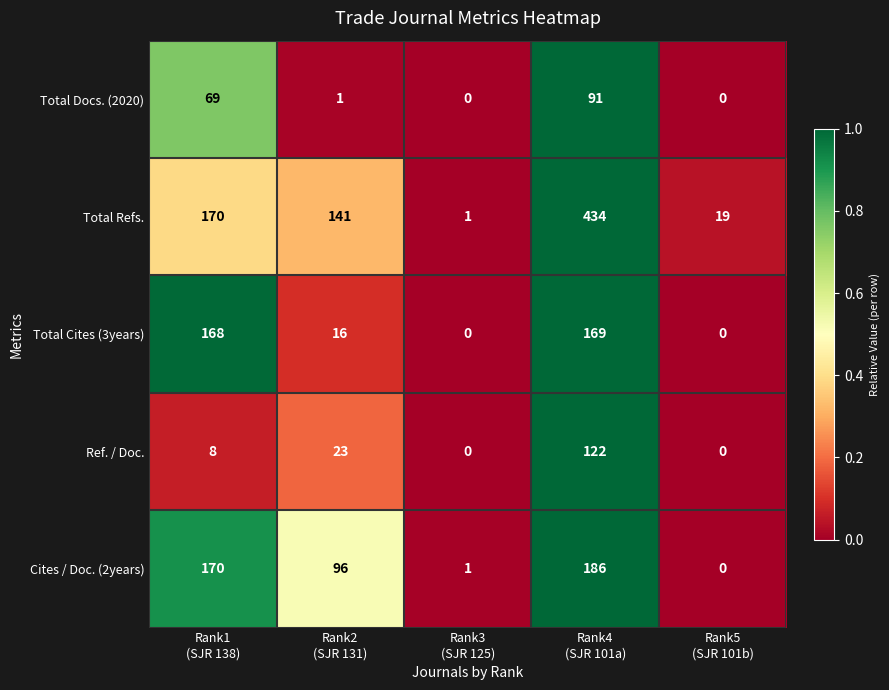

What is the difference between the maximum and minimum values in the Total Docs. (2020) series?

91